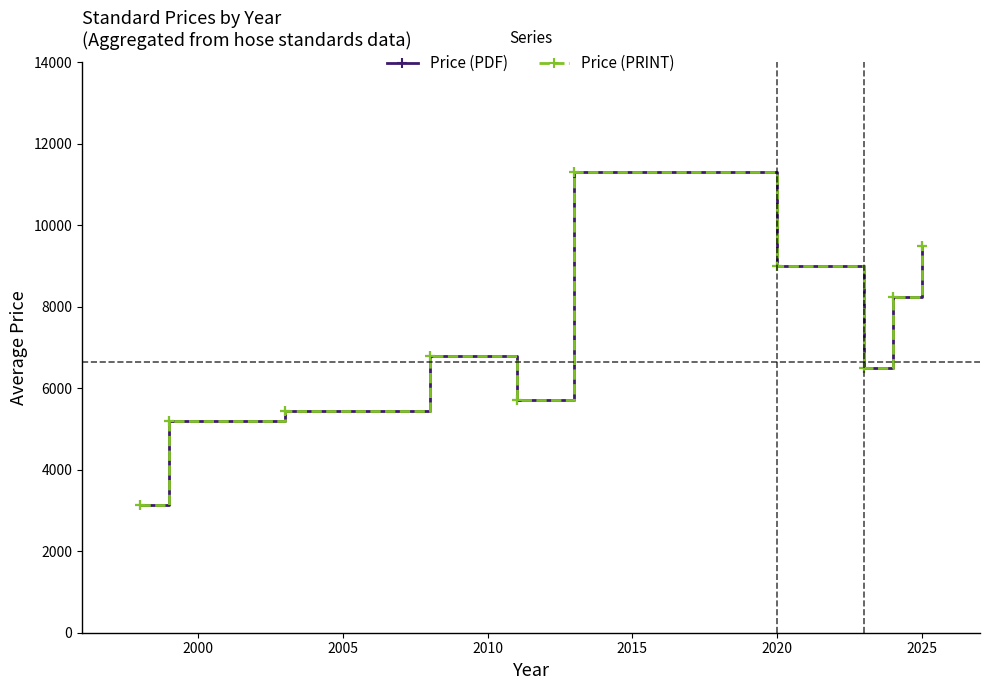

Does the chart have visible grid lines?

No